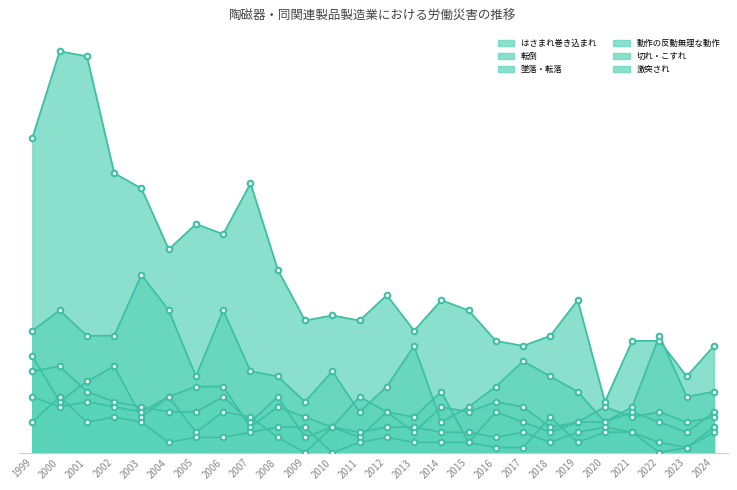

What are all the series names shown in the legend?

はさまれ巻き込まれ, 転倒, 墜落・転落, 動作の反動無理な動作, 切れ・こすれ, 激突され